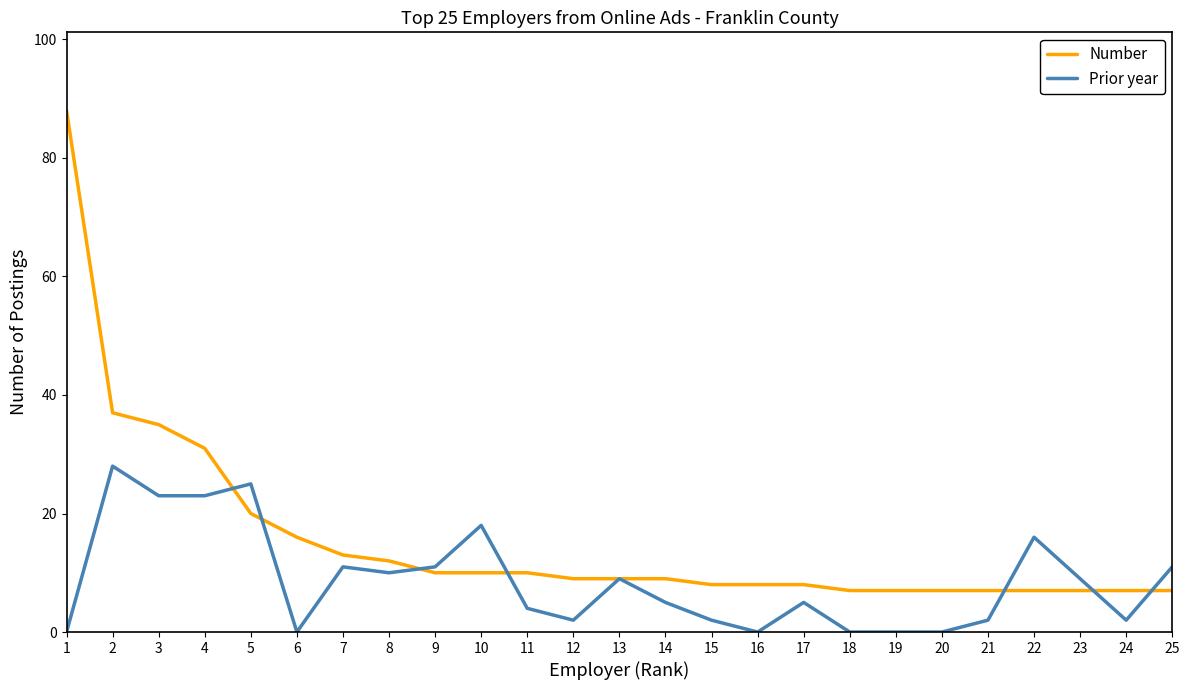

Rank the series at 6 from highest to lowest value.

Number, Prior year